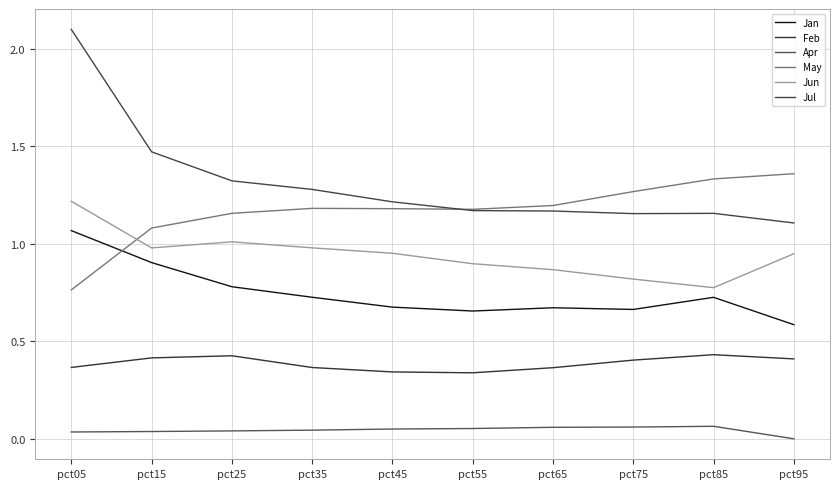

The Feb series shows 0.4 at pct65. True or false?

True